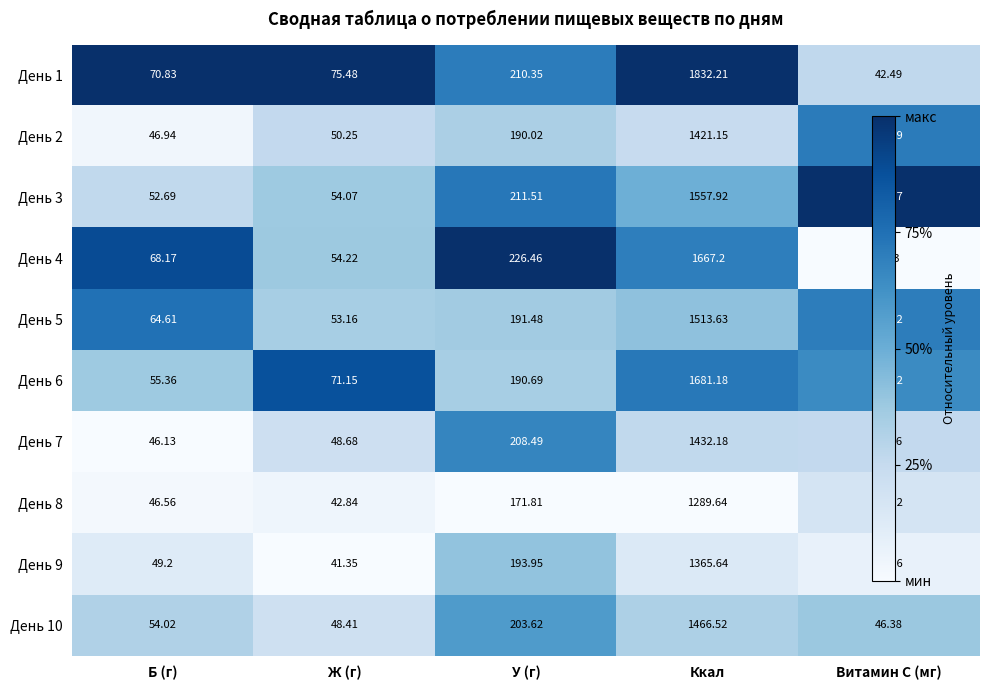

Which label corresponds to the largest value in the chart?

Ккал